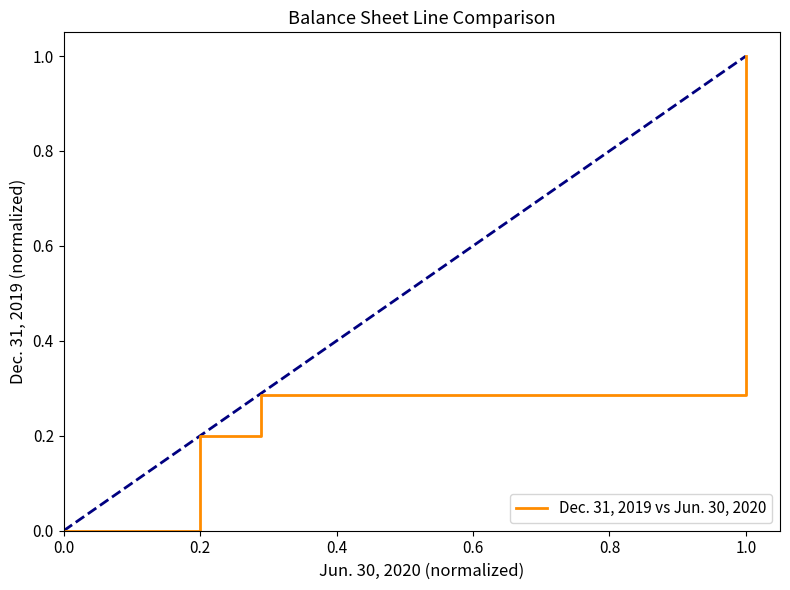

Is this an area chart (filled region under the line)?

No